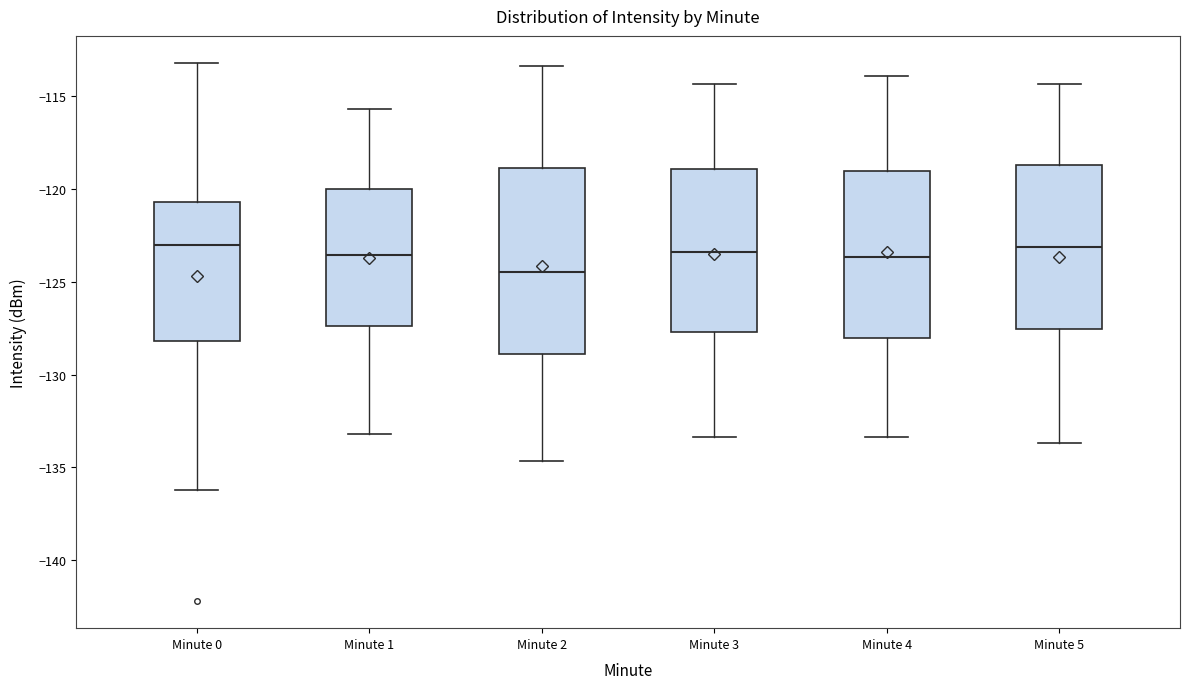

Where does the upper whisker of the box for Minute 2 end on the y-axis? The values are not printed on the chart, so give them approximately, as read against the axis.

-113.5